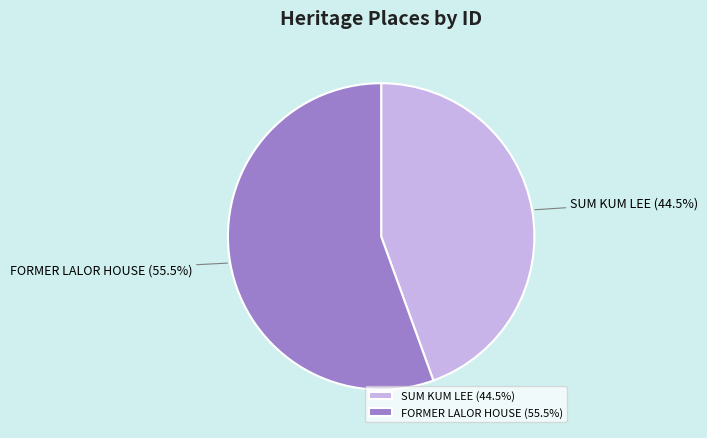

Is it true that FORMER LALOR HOUSE is 61% of the pie?

False